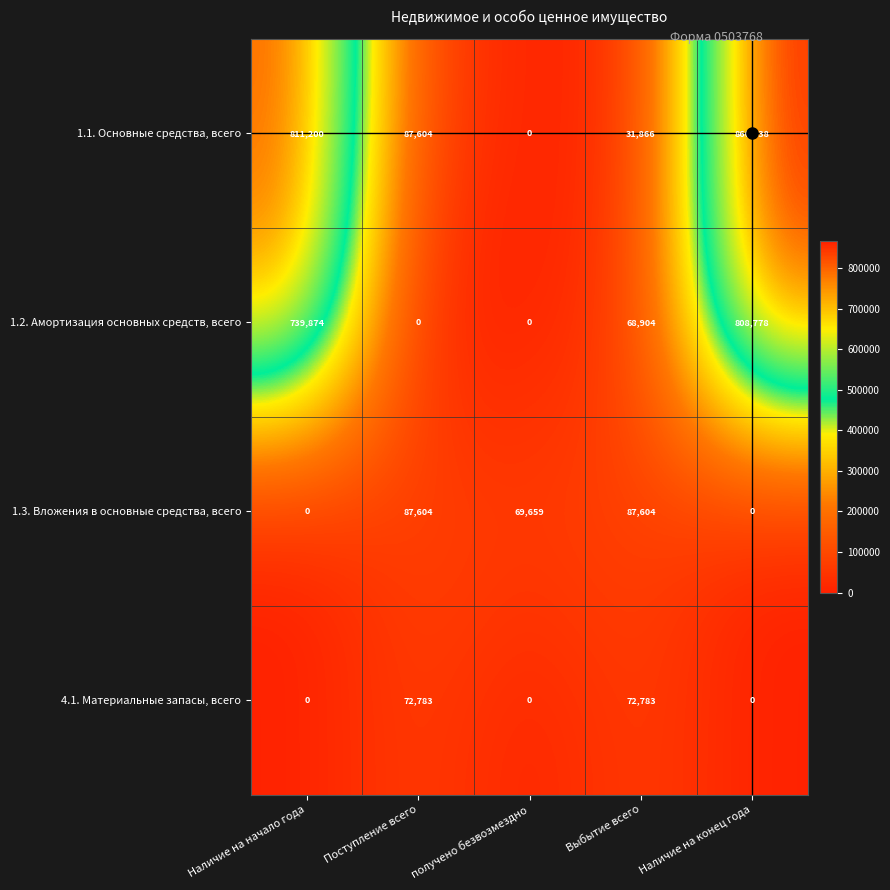

How many positive values does the 1.2. Амортизация основных средств, всего series have?

3